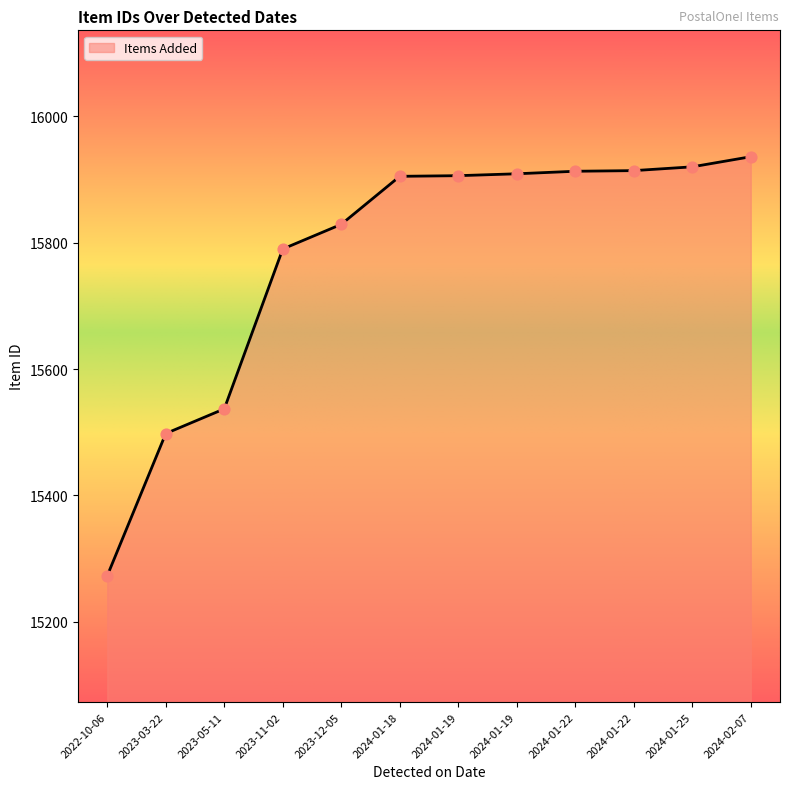

What is the ratio of the value at 2023-05-11 to the value at 2023-11-02?

1.0